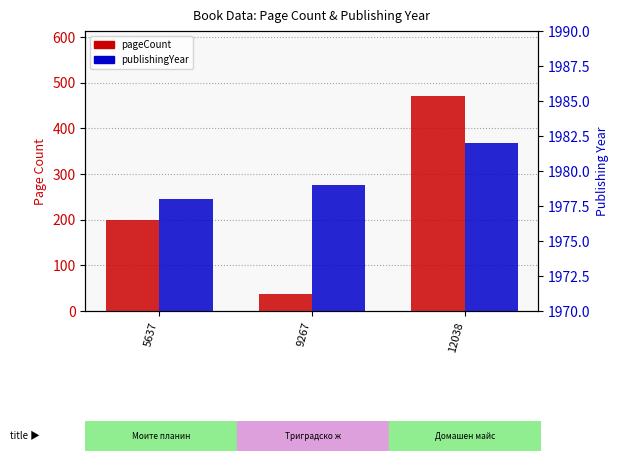

Which series has the largest total across all categories?

publishingYear